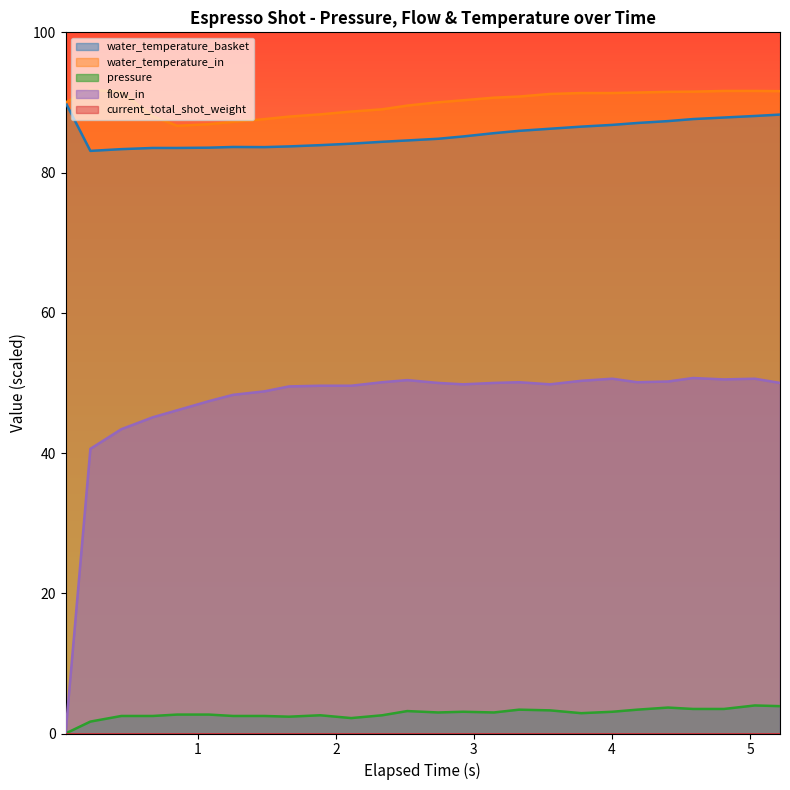

Is it true that flow_in equals 21.1 at 3?

False